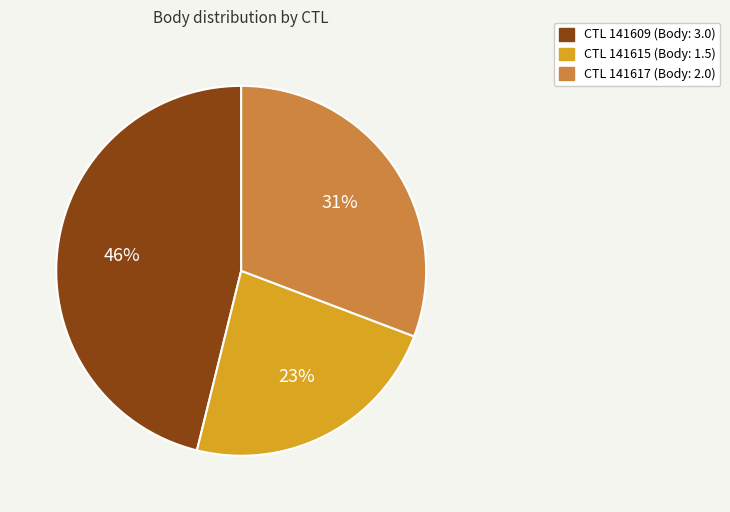

To the nearest percent, what is the difference between the largest and smallest slice percentages?

23%